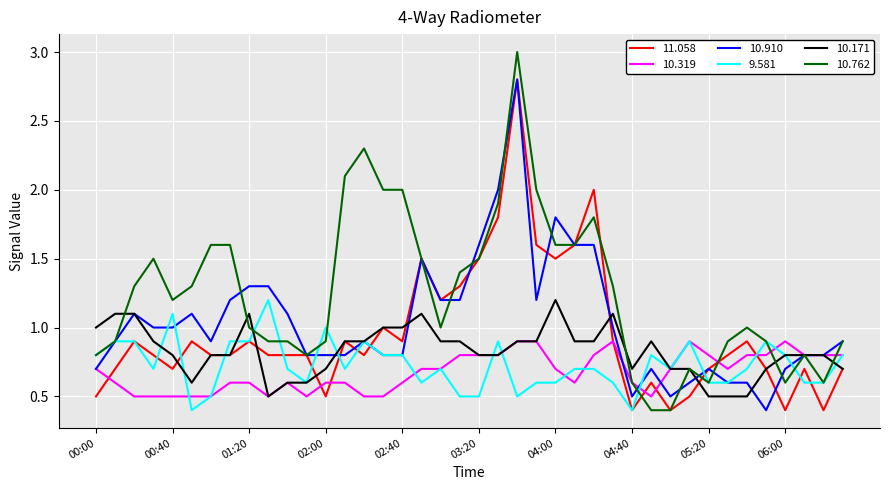

How many categories are shown in the chart?

40